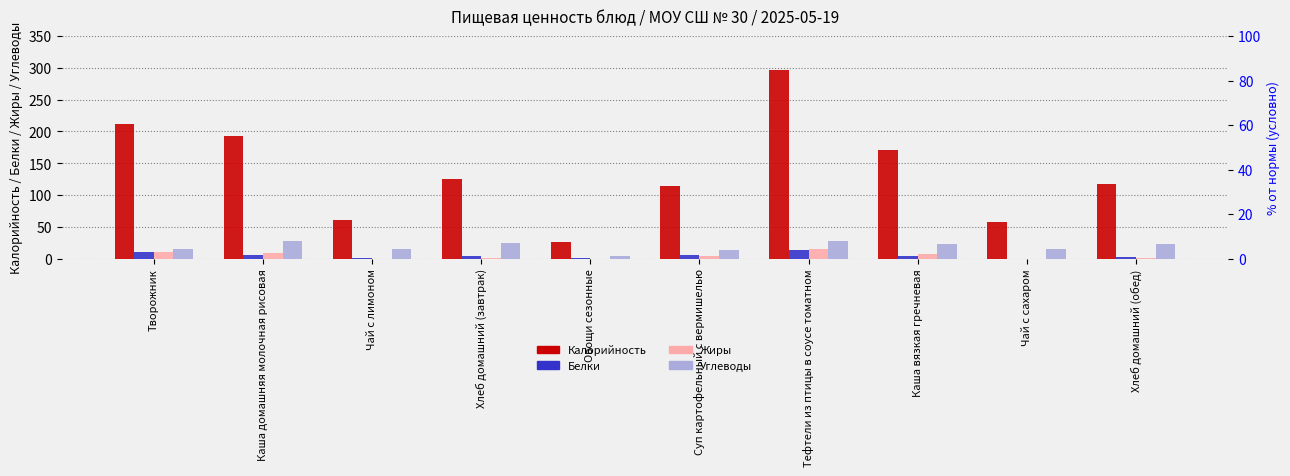

Between Каша домашняя молочная рисовая and Творожник, which is larger?

Творожник